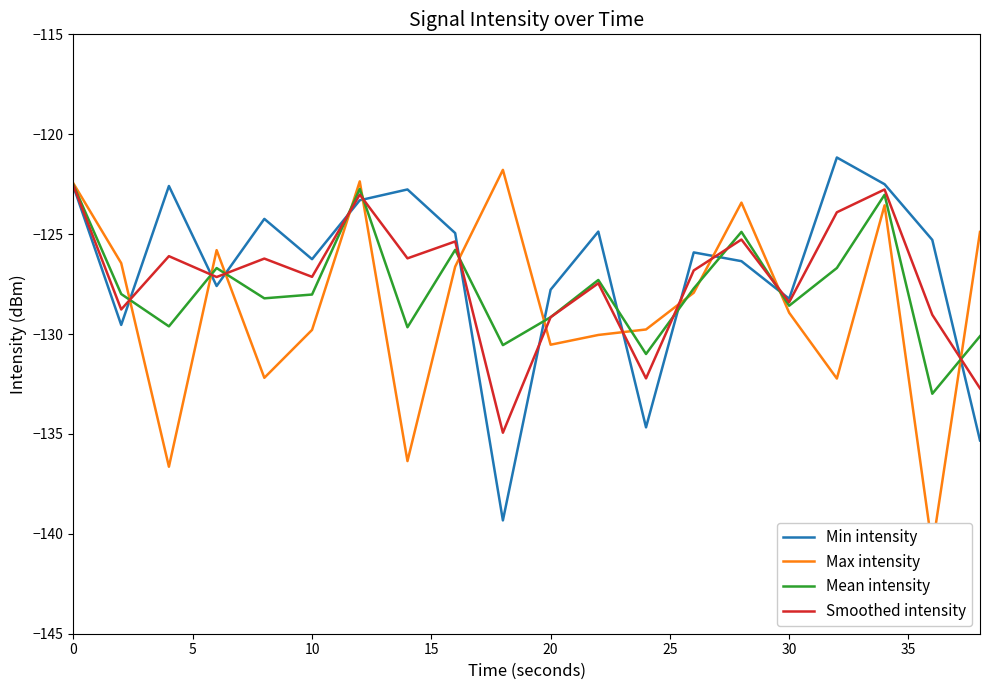

Read the Min intensity value at 30.

-128.2